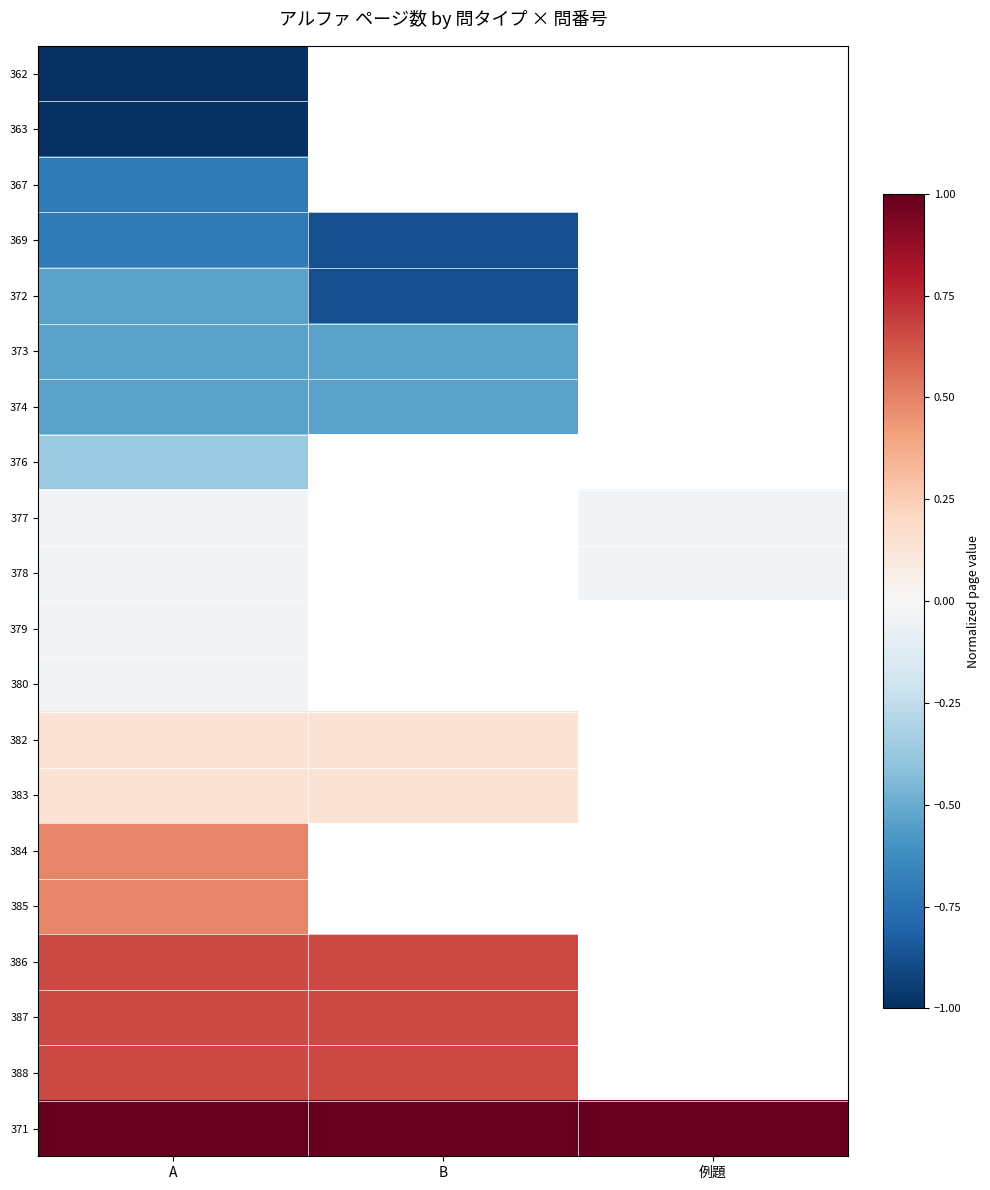

Which has a higher value, A or B?

B